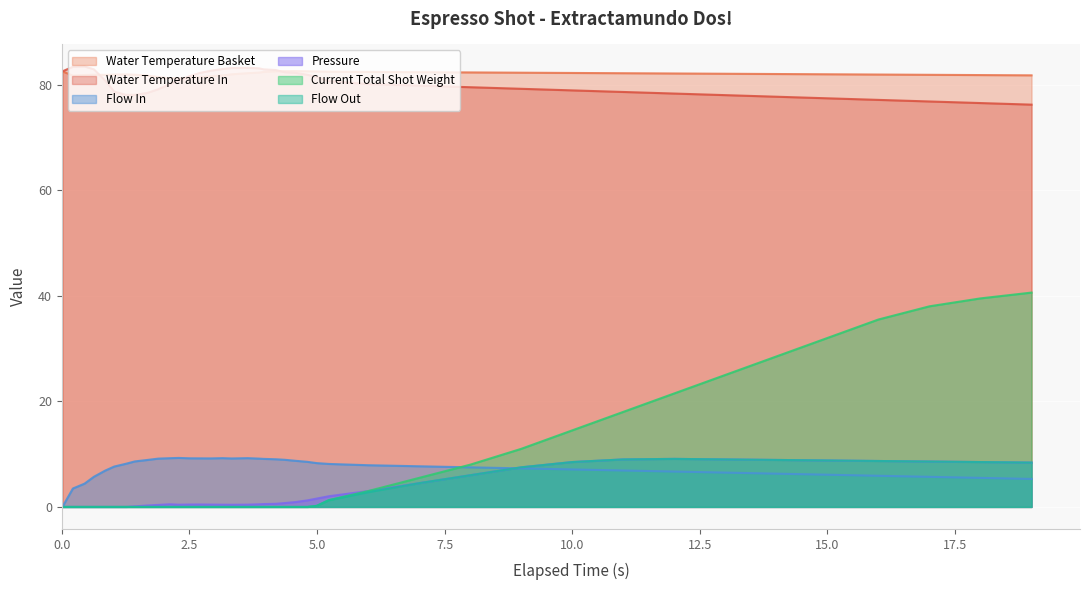

What is the greatest value displayed?

83.4